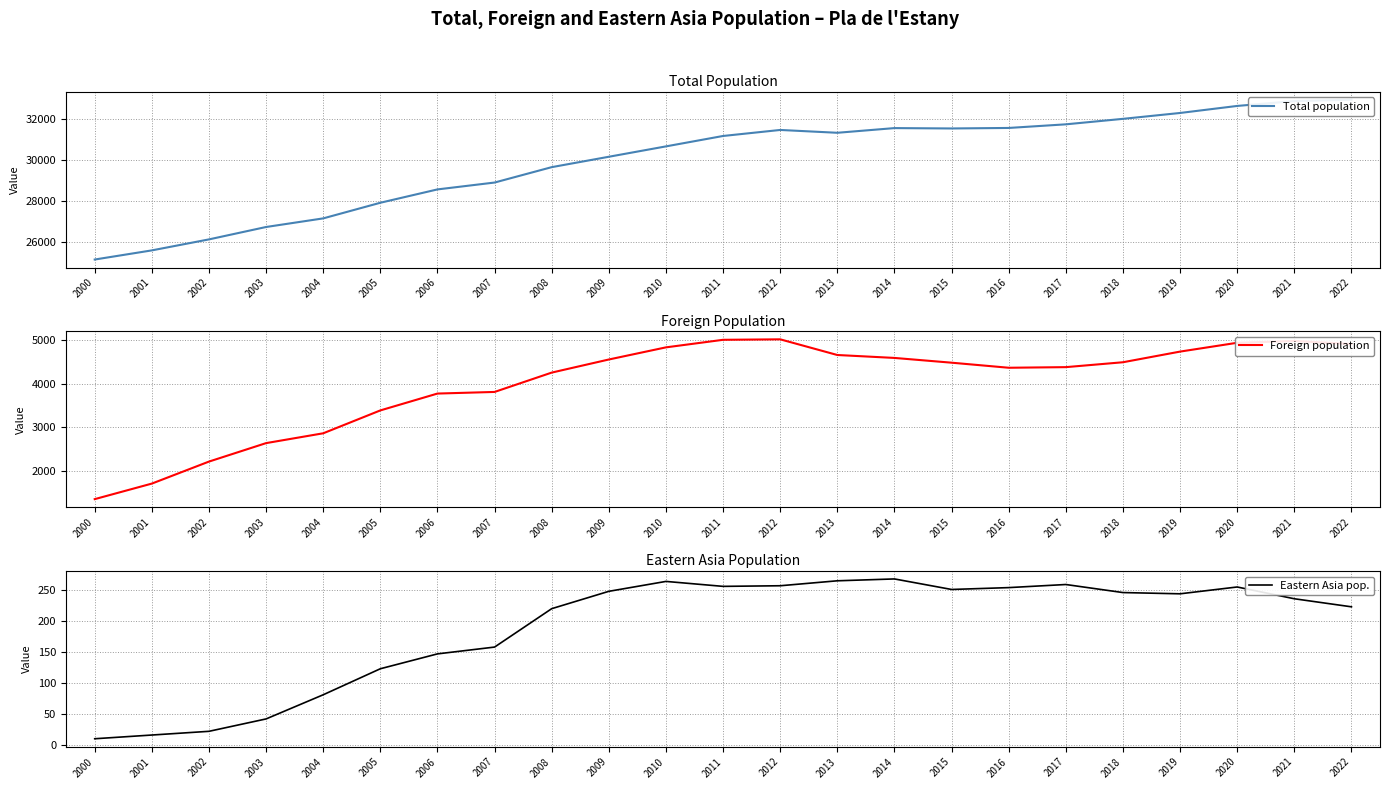

Rank the series at 2007 from highest to lowest value.

Total population, Foreign population, Eastern Asia pop.